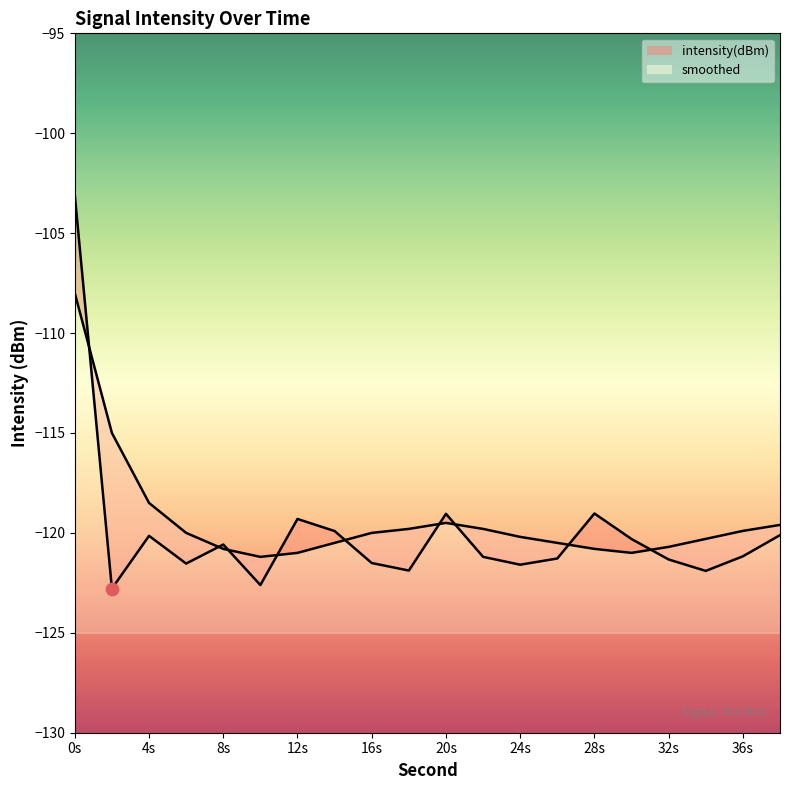

At how many categories does at least one series exceed -120?

11